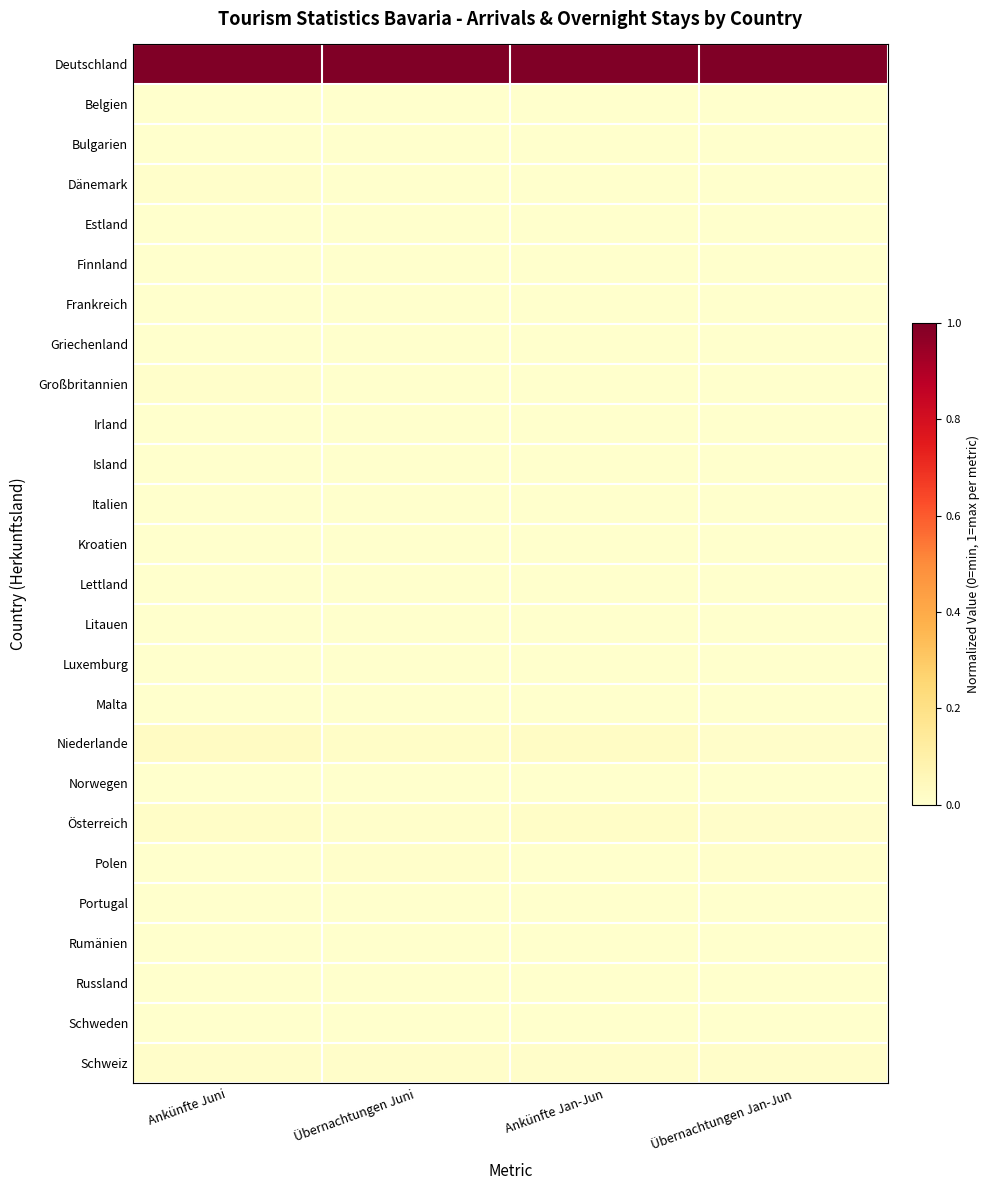

At which category is the sum across all series the highest?

Ankünfte Juni